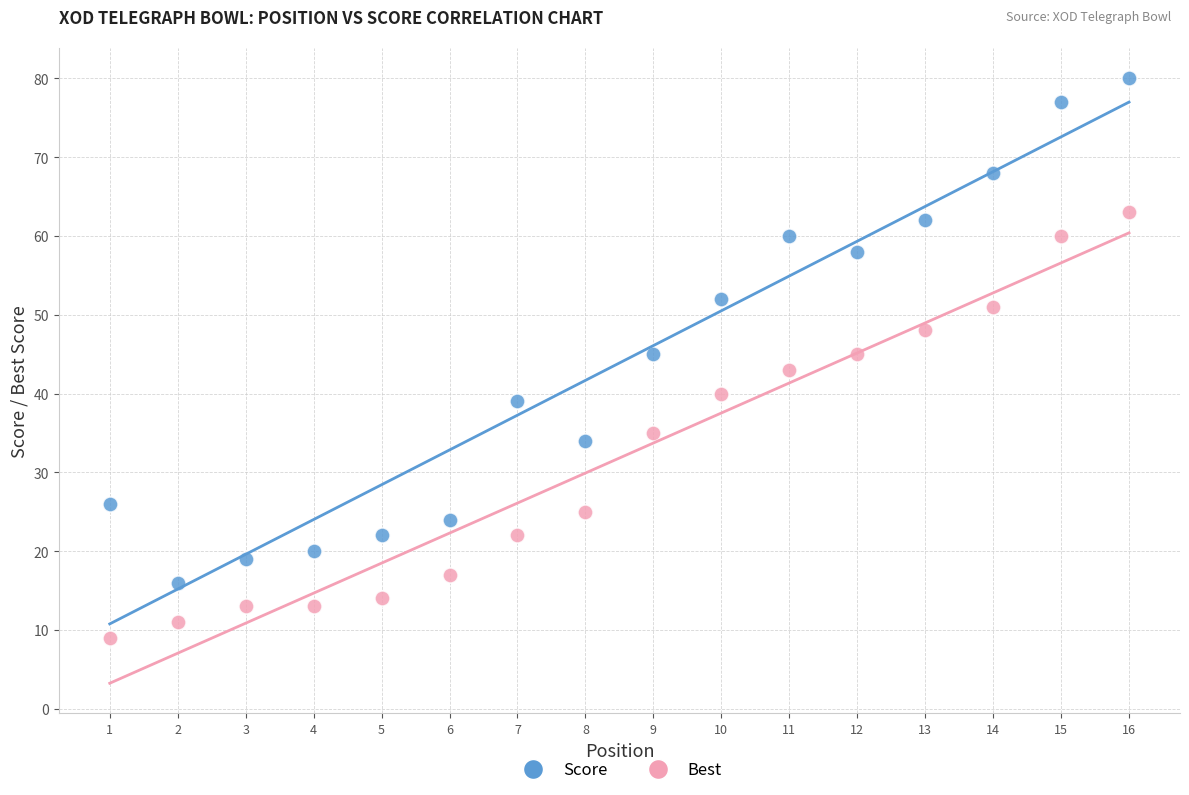

Which series has the largest Y range (max minus min)?

Score